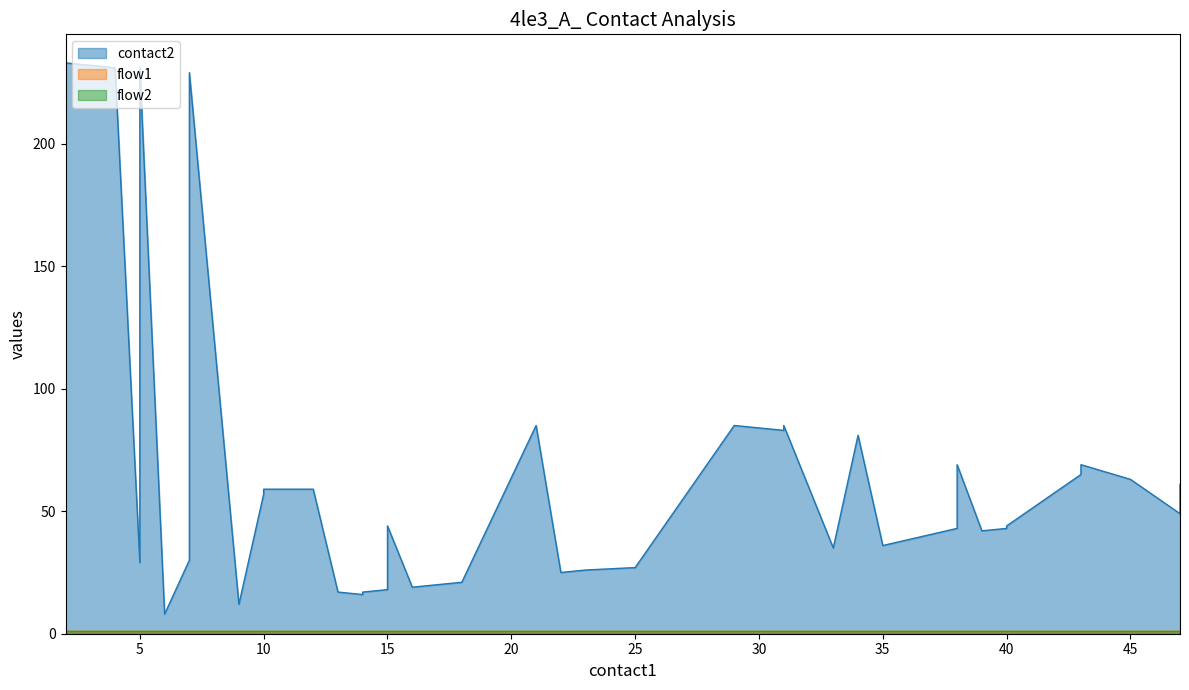

Rank the series by their maximum value, from lowest to highest.

flow1, flow2, contact2